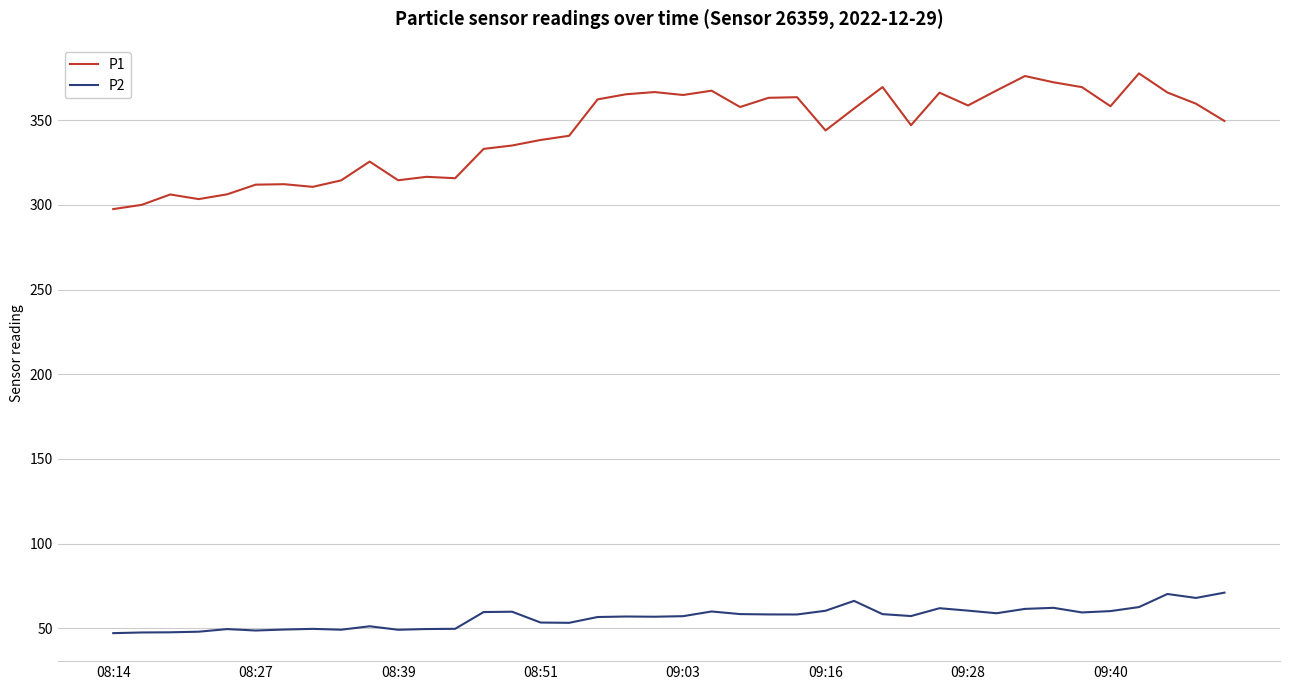

What is the highest value of the P2 series?

71.0